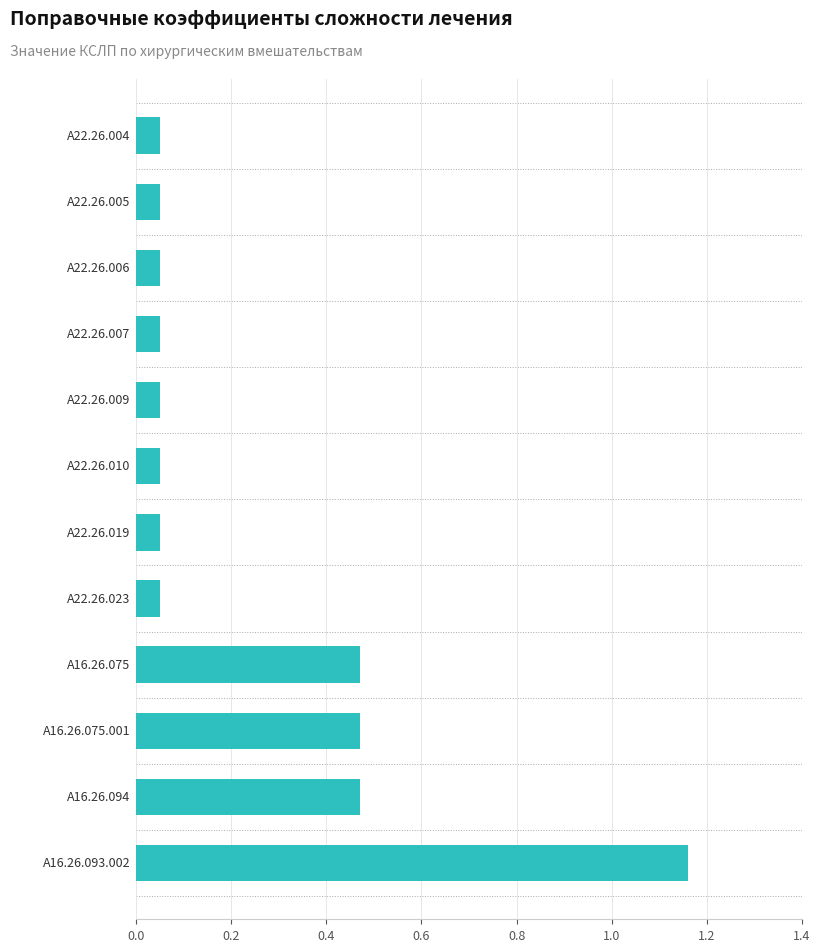

The chart shows a value of 0.7 at A16.26.094. True or false?

False